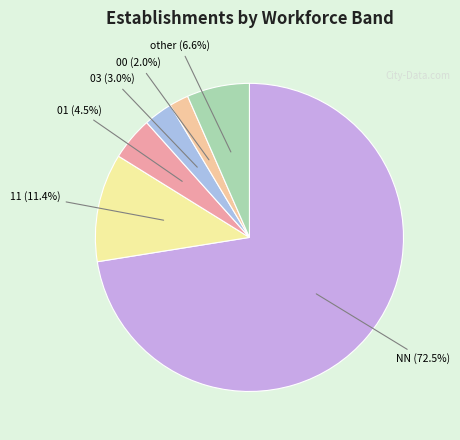

To the nearest percent, what is the difference between the 00 and NN slice percentages?

70%